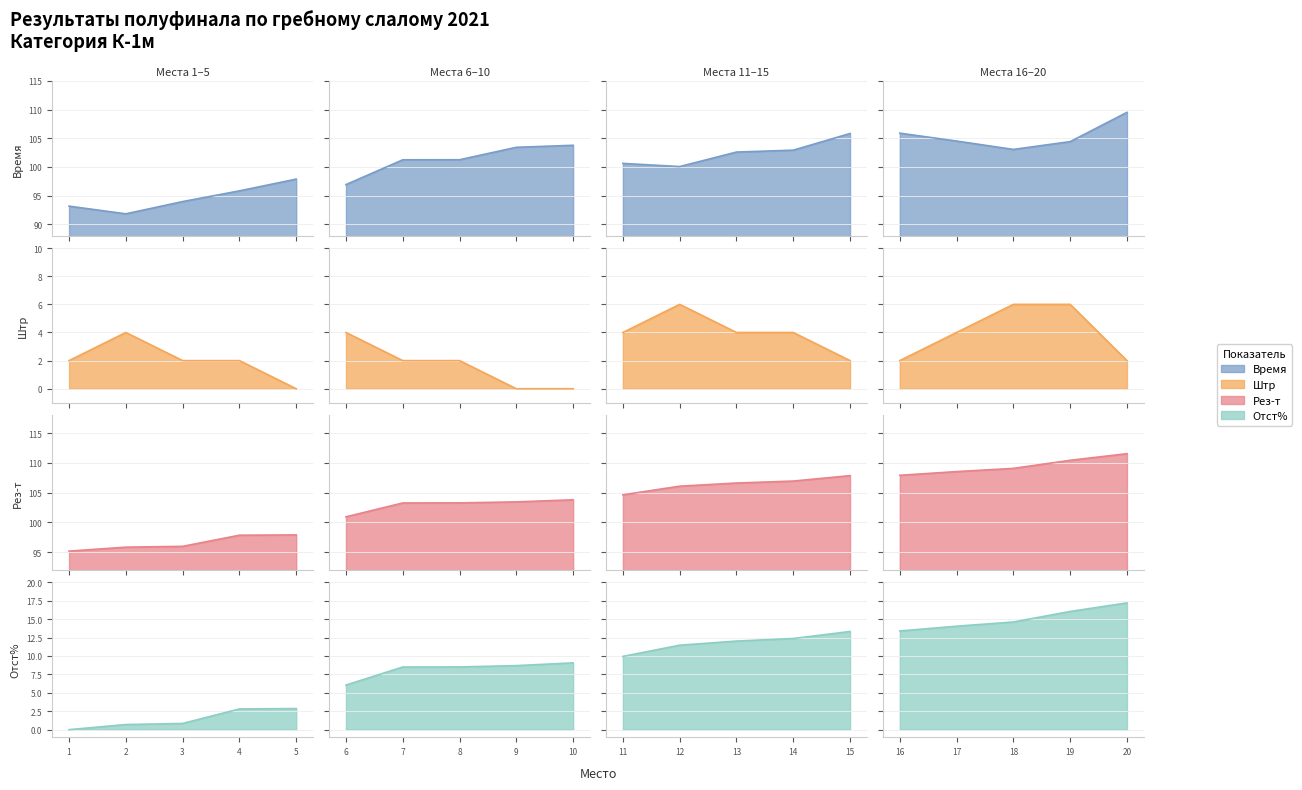

True or false: Время has more than 1 interior local peaks.

True